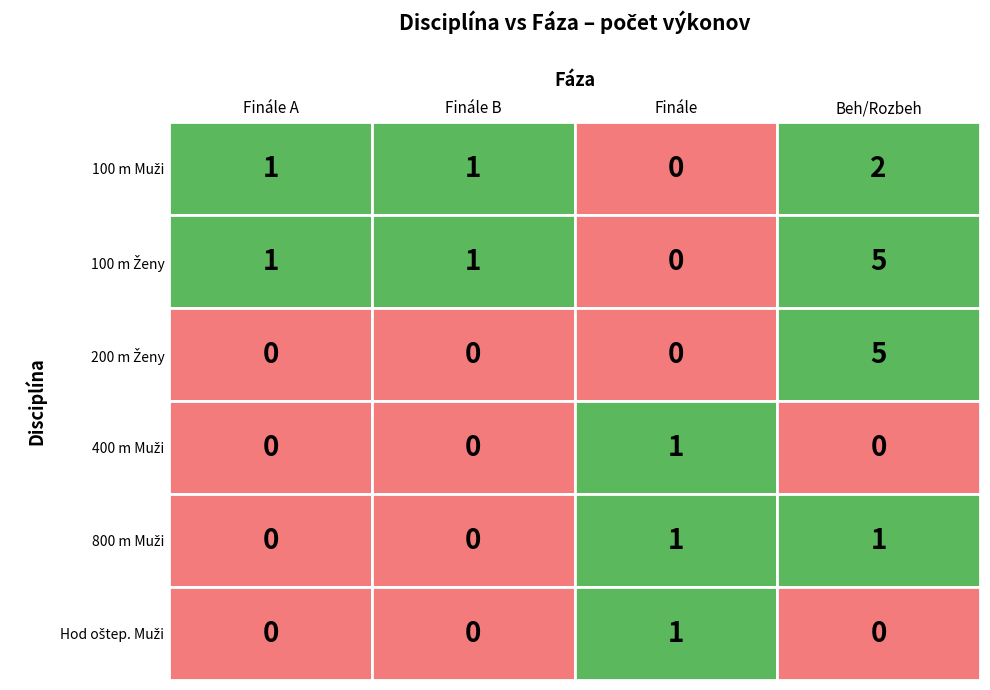

Read the Finále value at 5.

1